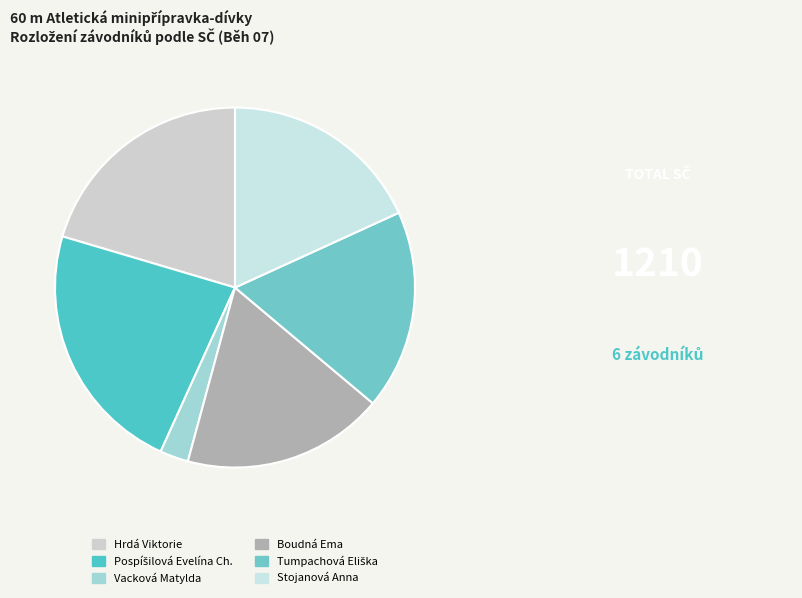

True or false: Boudná Ema accounts for 18% of the total.

True